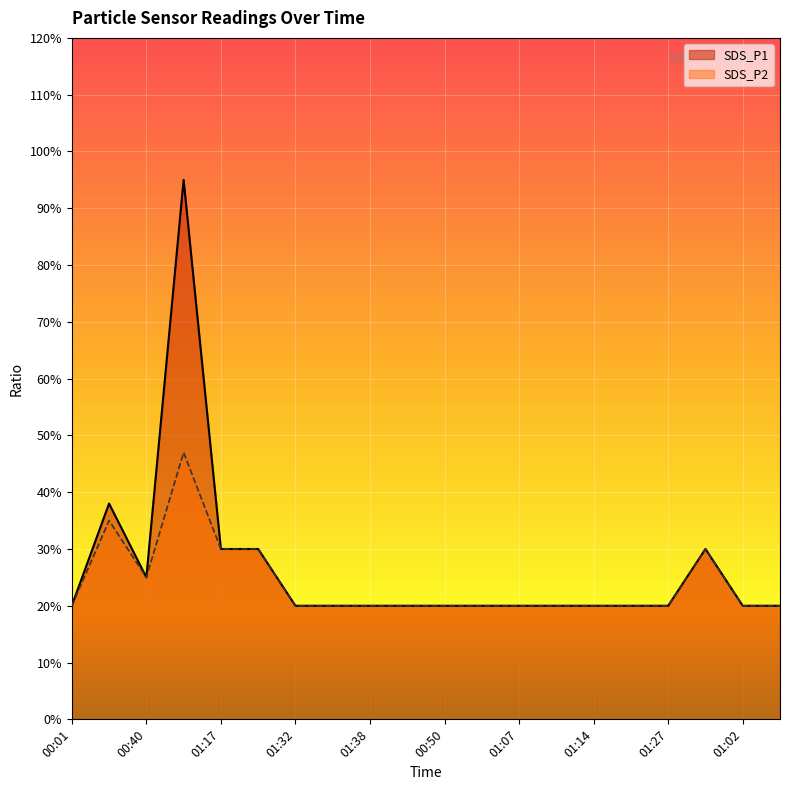

Which series changed the most between 01:17 and 00:57?

SDS_P1